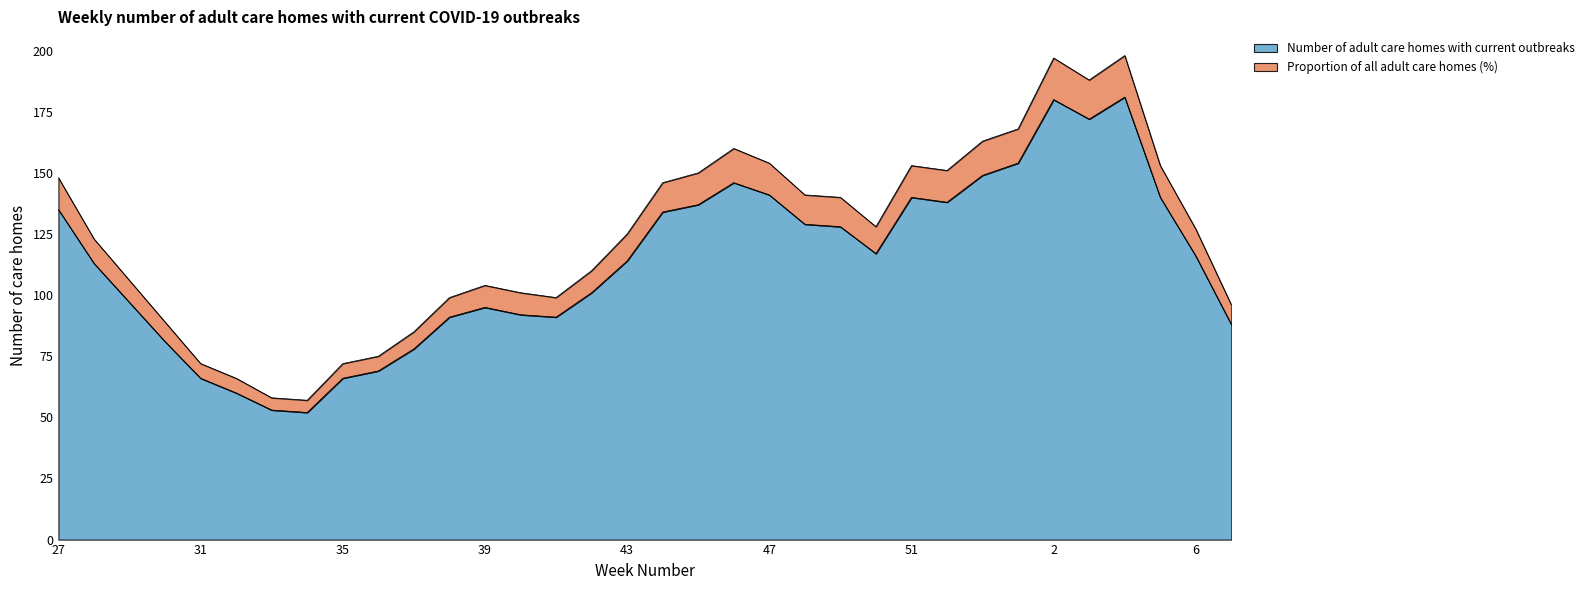

What is the difference between the Number of adult care homes with current outbreaks values at 27 and 39?

40